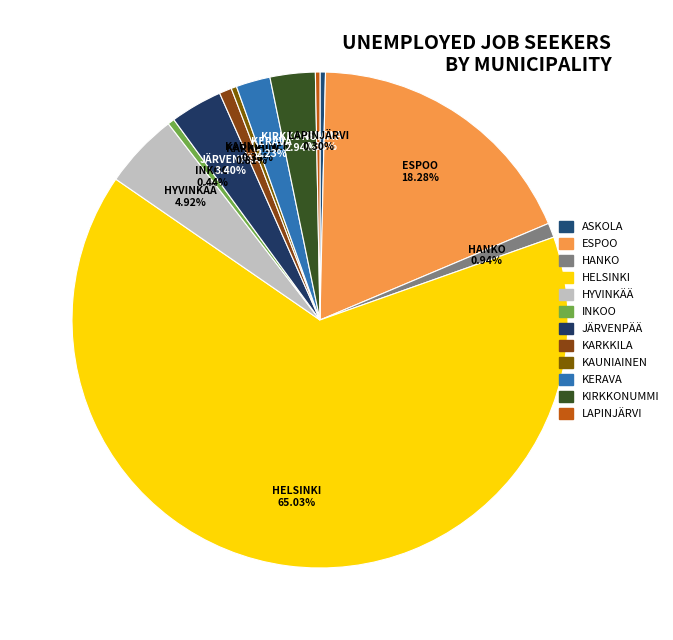

What portion of the pie excludes INKOO?

99.6%